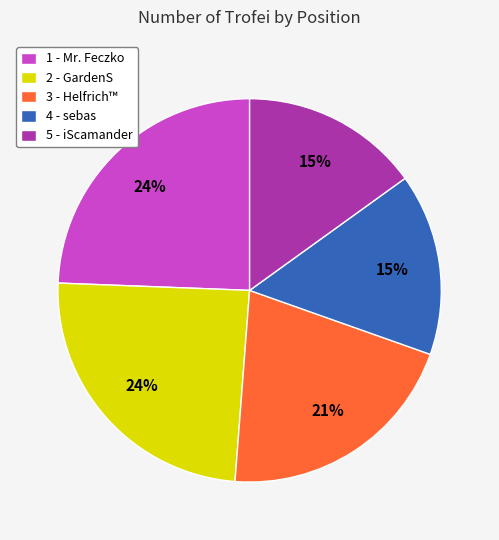

To the nearest percent, what is the difference between the largest and smallest slice percentages?

9%